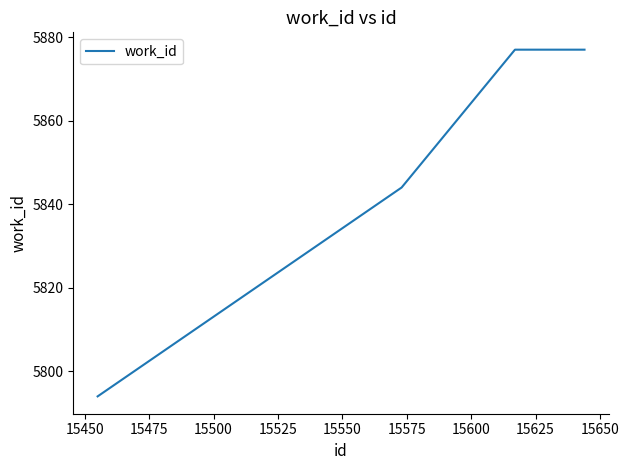

What is the difference between the maximum and second lowest values?

33